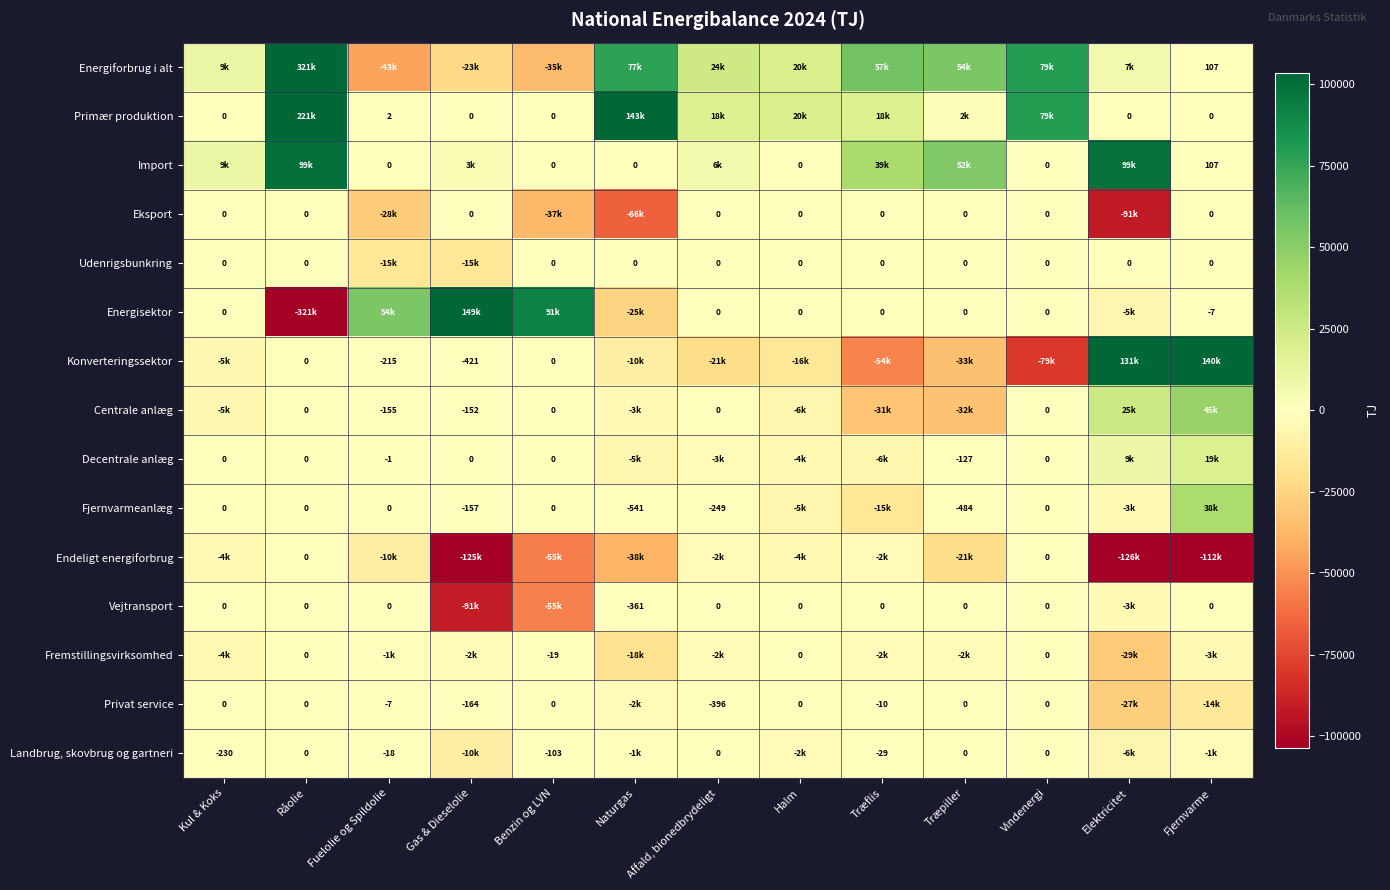

Is it true that Privat service equals -164 at Gas & Dieselolie?

True